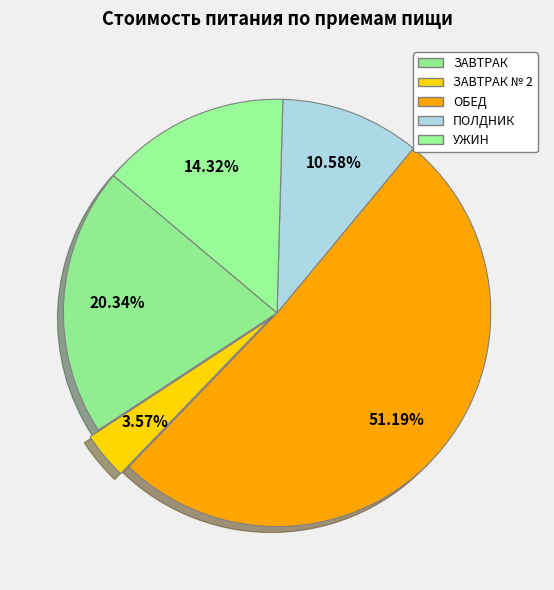

How many segments does this pie chart have?

5